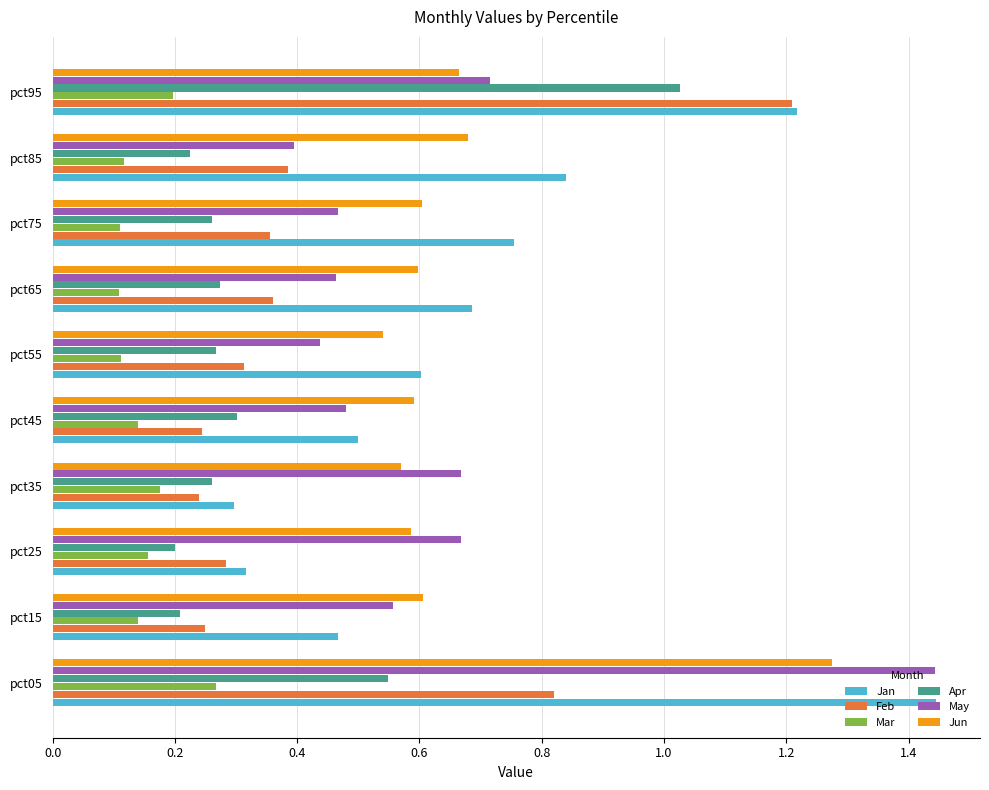

Which series changed the most between pct05 and pct95?

May